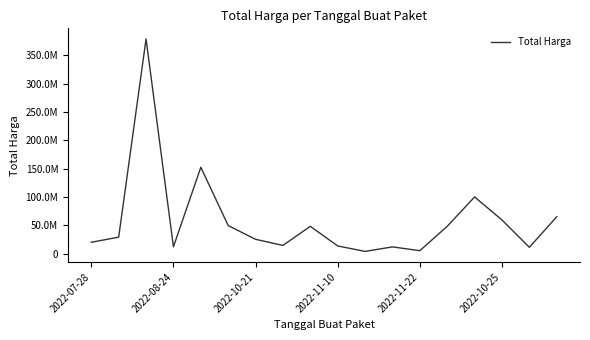

Does the chart display data point markers on the line(s)?

No